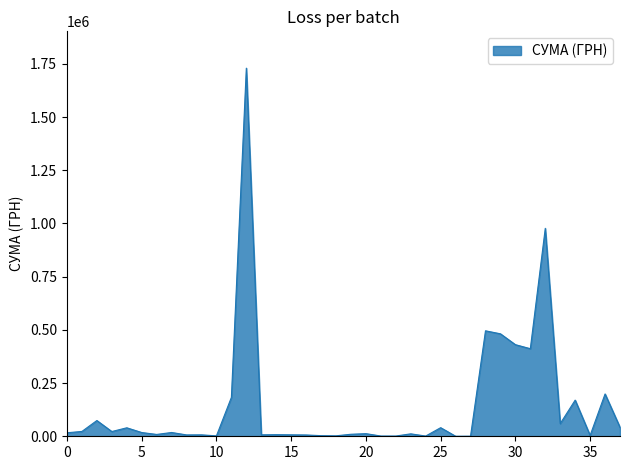

What is the difference between the maximum and minimum values?

1729806.6